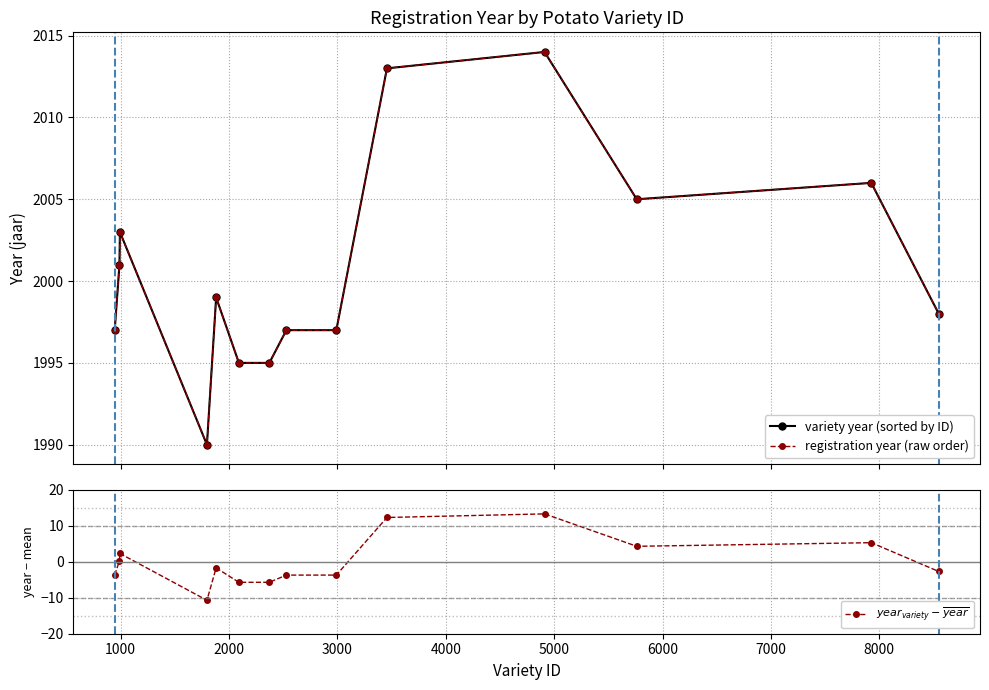

Reading left to right, list all the values displayed in this chart.

variety year (sorted by ID): 1997.0	2001.0	2003.0	1990.0	1999.0	1995.0	1995.0	1997.0	1997.0	2013.0	2014.0	2005.0	2006.0	1998.0
registration year (raw order): 1997.0	2001.0	2003.0	1990.0	1999.0	1995.0	1995.0	1997.0	1997.0	2013.0	2014.0	2005.0	2006.0	1998.0
$year_{variety} - \overline{year}$: -3.7	0.3	2.3	-10.7	-1.7	-5.7	-5.7	-3.7	-3.7	12.3	13.3	4.3	5.3	-2.7